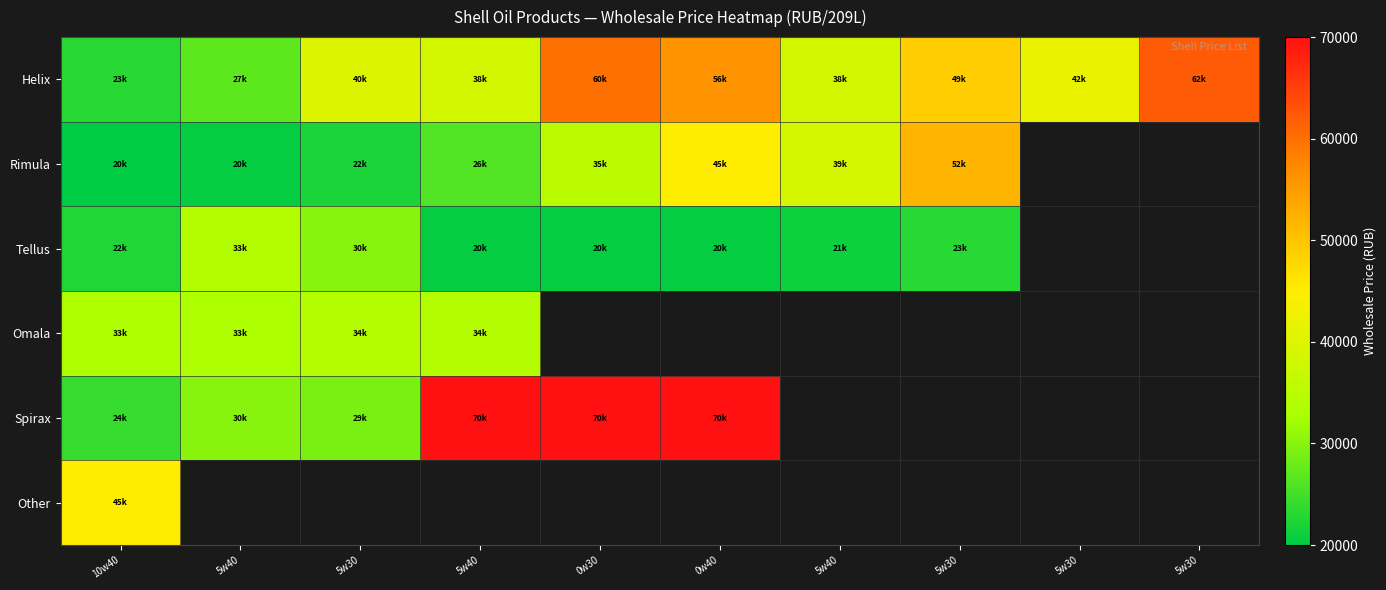

List the series in order of their peak value, highest first.

Spirax, Helix, Rimula, Other, Omala, Tellus